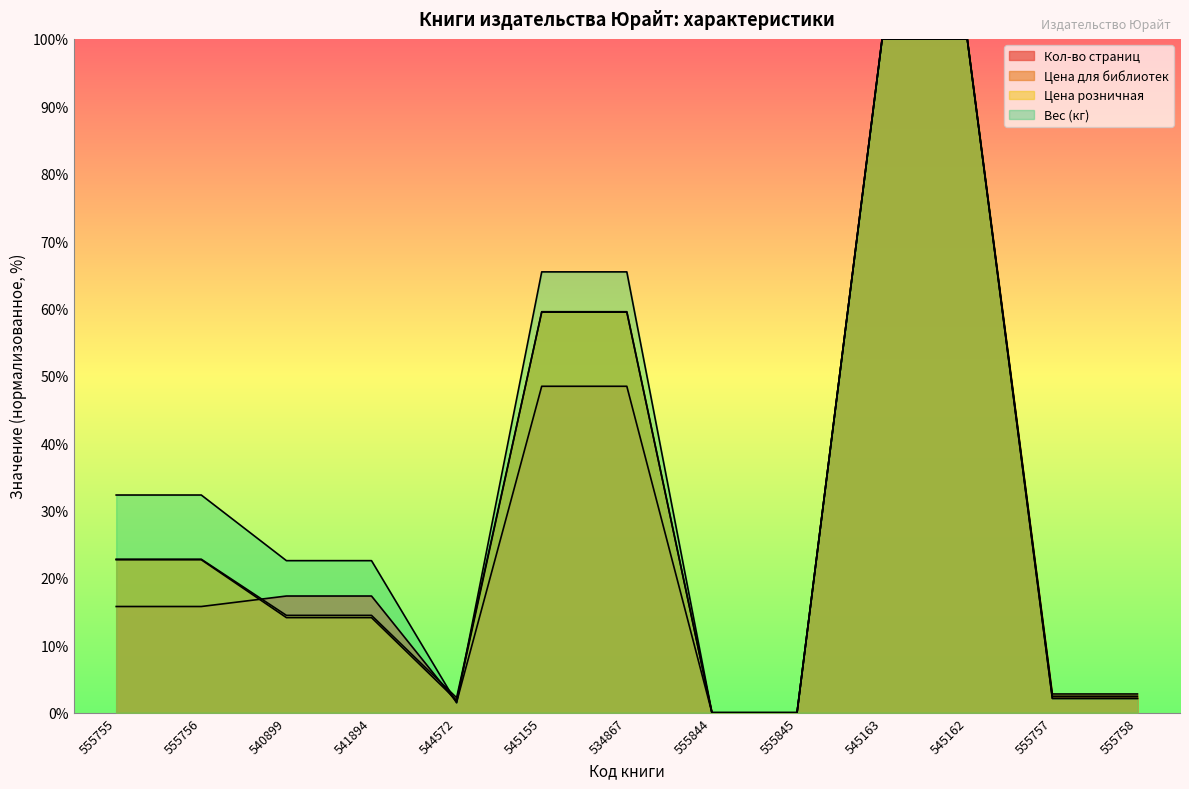

At which category does Вес (кг) reach its first local valley?

544572